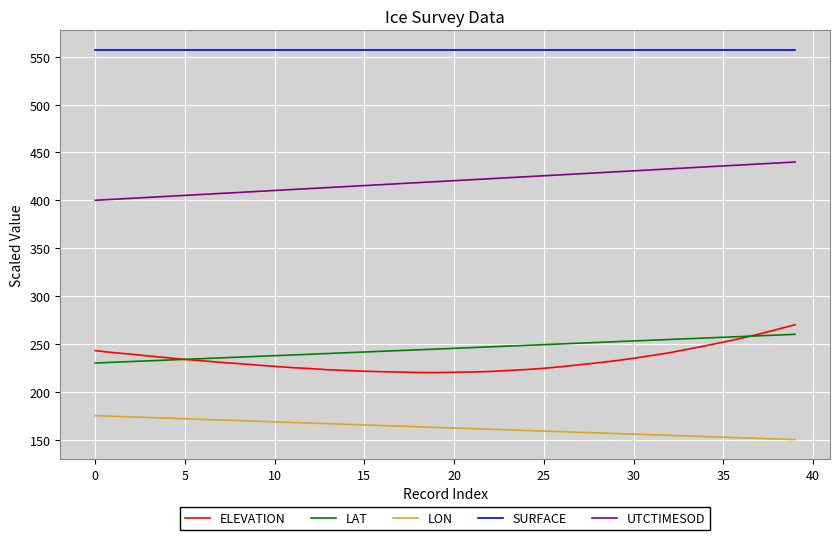

Count the number of data series in this chart.

5